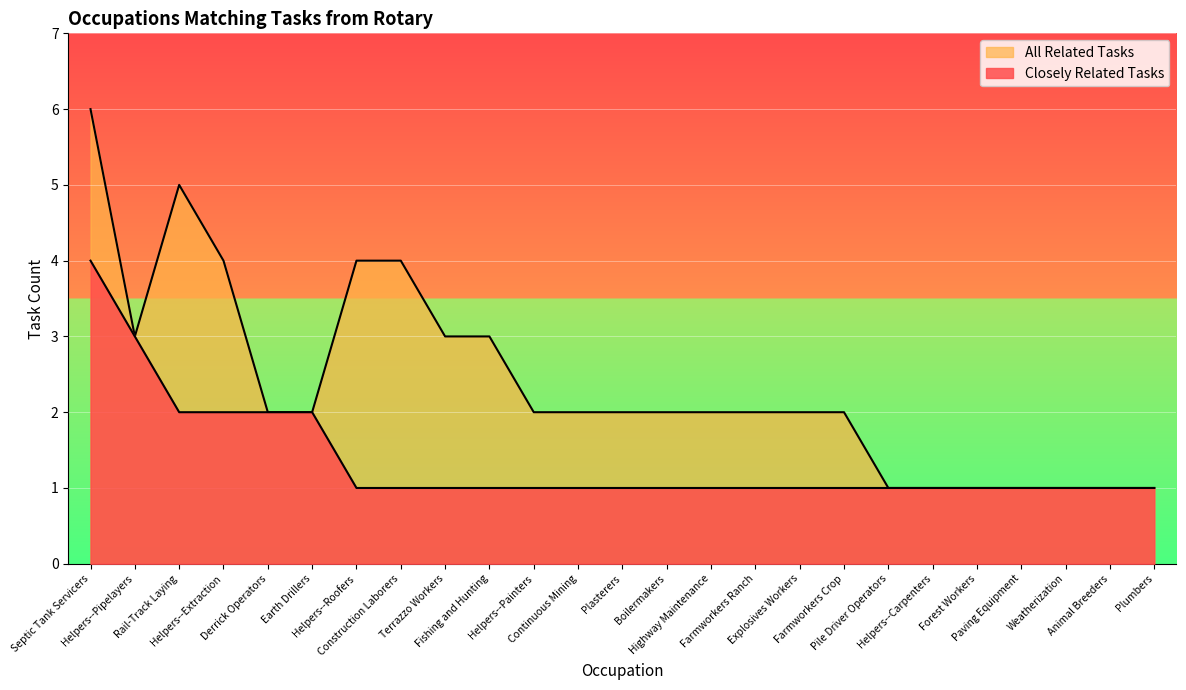

What is the total value across all series at Farmworkers Crop?

3